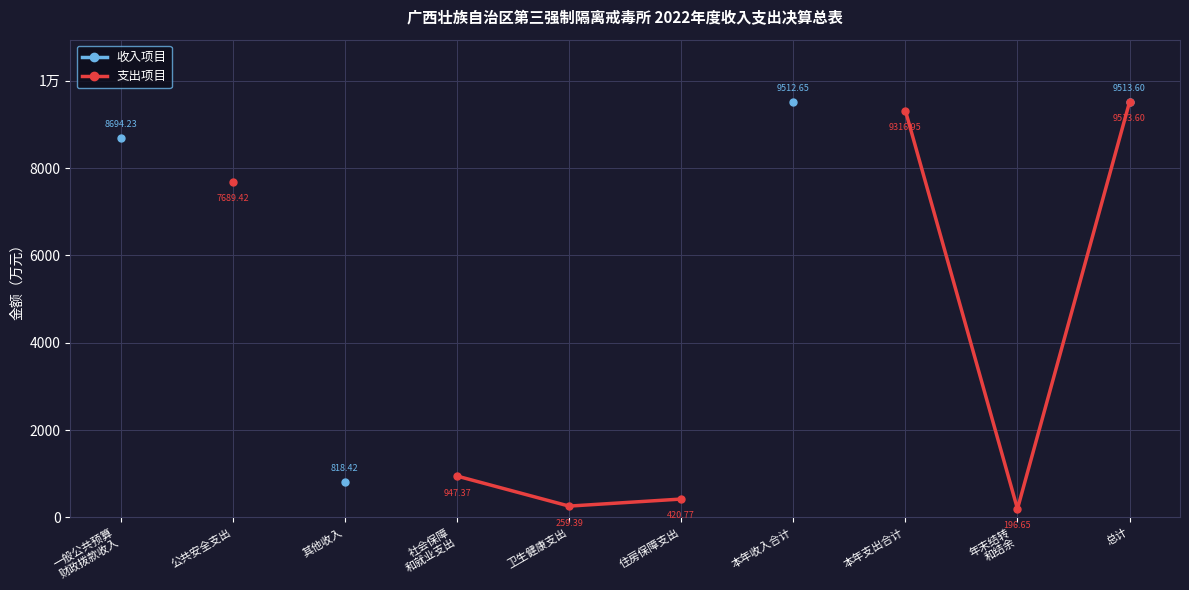

True or false: 收入项目 has more than 0 interior local peaks.

False